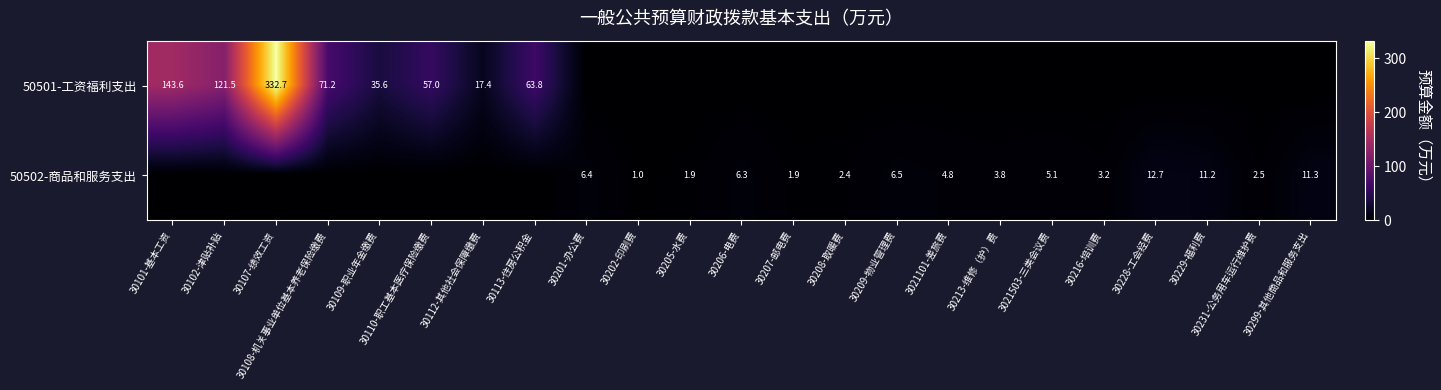

What is the sum of the 50502-商品和服务支出 values at 30206-电费 and 30231-公务用车运行维护费?

8.8